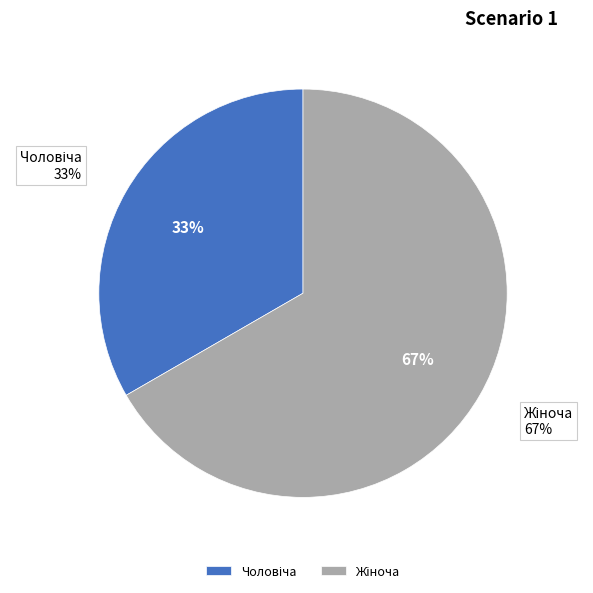

Is there any slice that represents more than half of the pie?

Yes